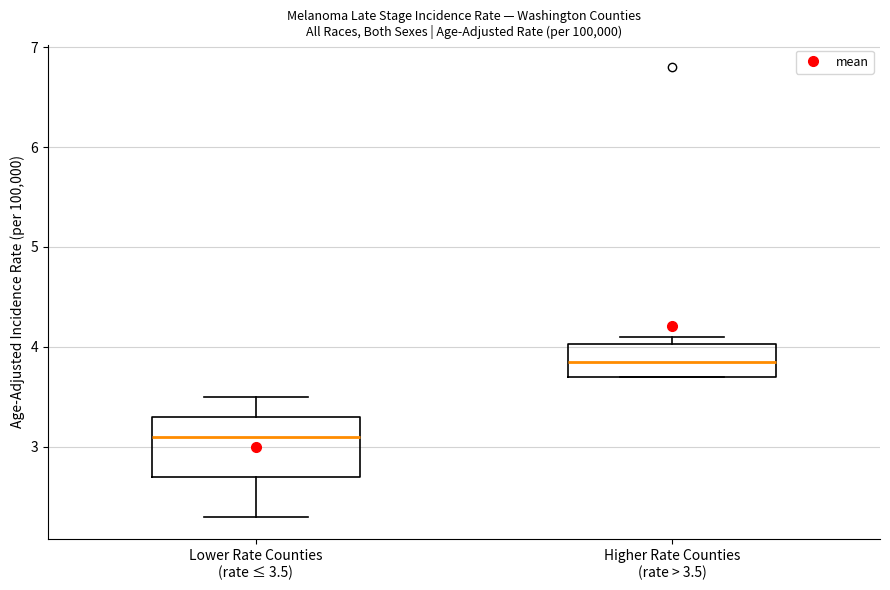

Where does the upper whisker of the box for Lower Rate Counties (rate ≤ 3.5) end on the y-axis? The values are not printed on the chart, so give them approximately, as read against the axis.

3.5